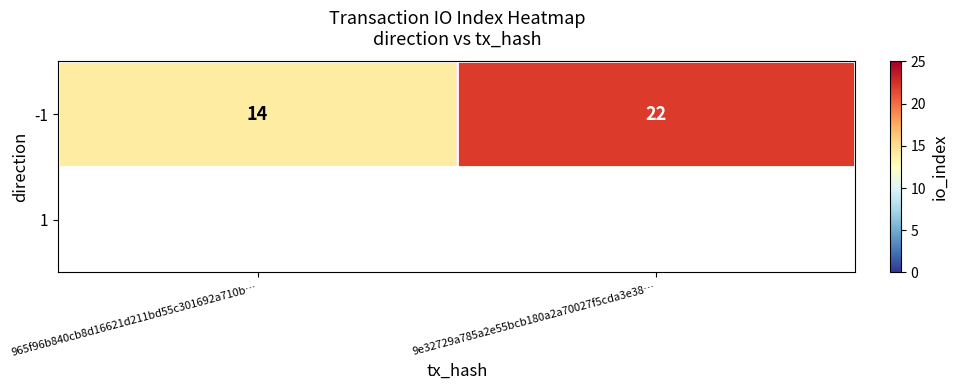

Read the value at 9e32729a785a2e55bcb180a2a70027f5cda3e38….

22